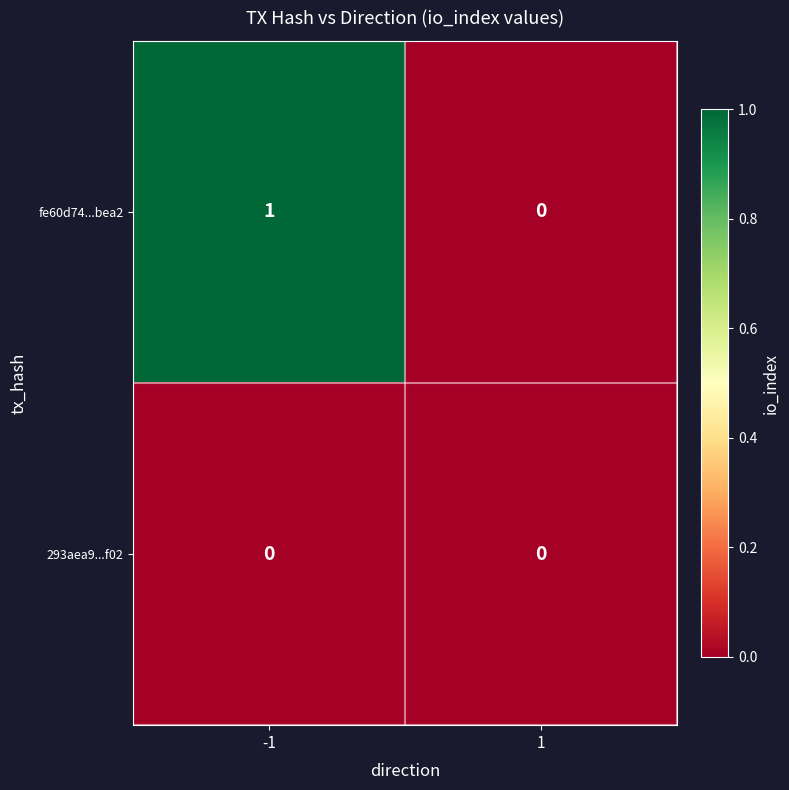

Which series has the largest total across all categories?

fe60d74...bea2